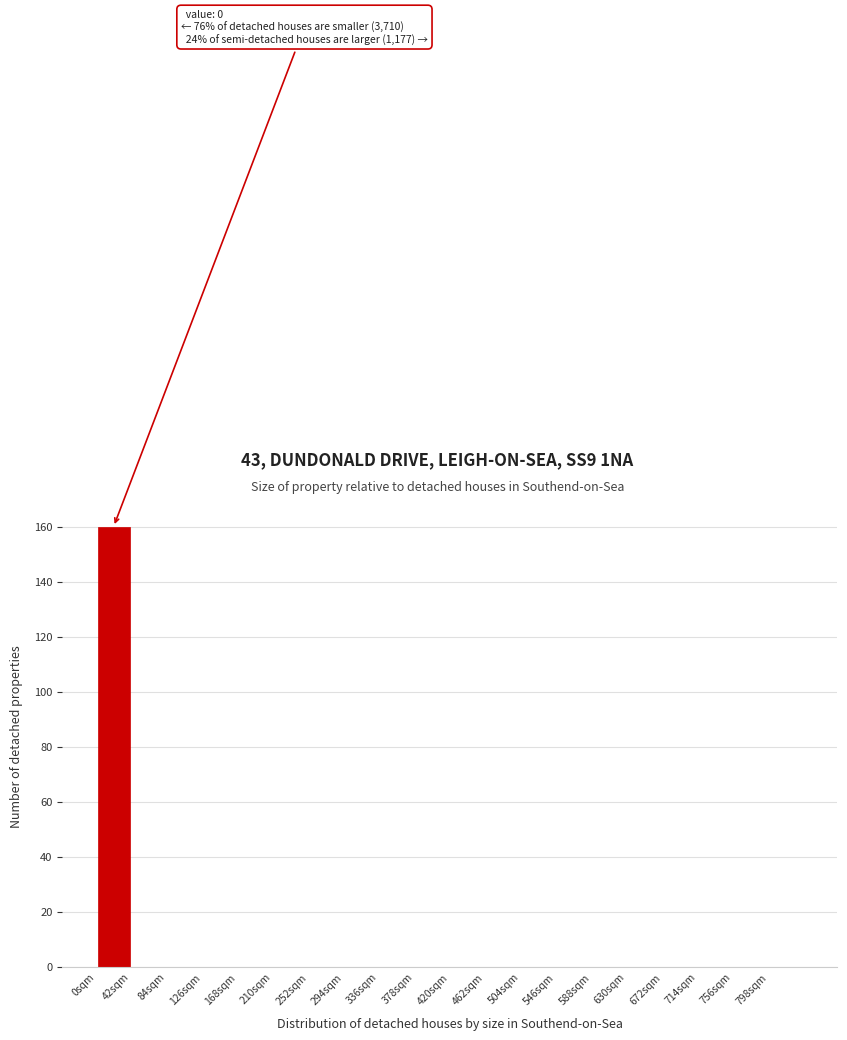

Which range on the x-axis has the tallest bar?

0 to 42